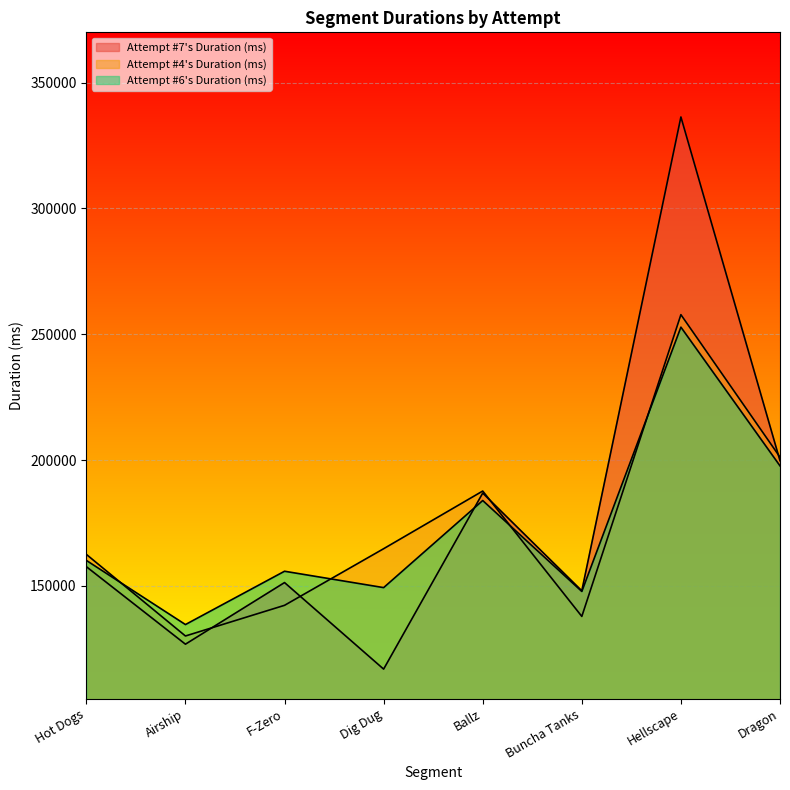

What are all the series names shown in the legend?

Attempt #7's Duration (ms), Attempt #4's Duration (ms), Attempt #6's Duration (ms)